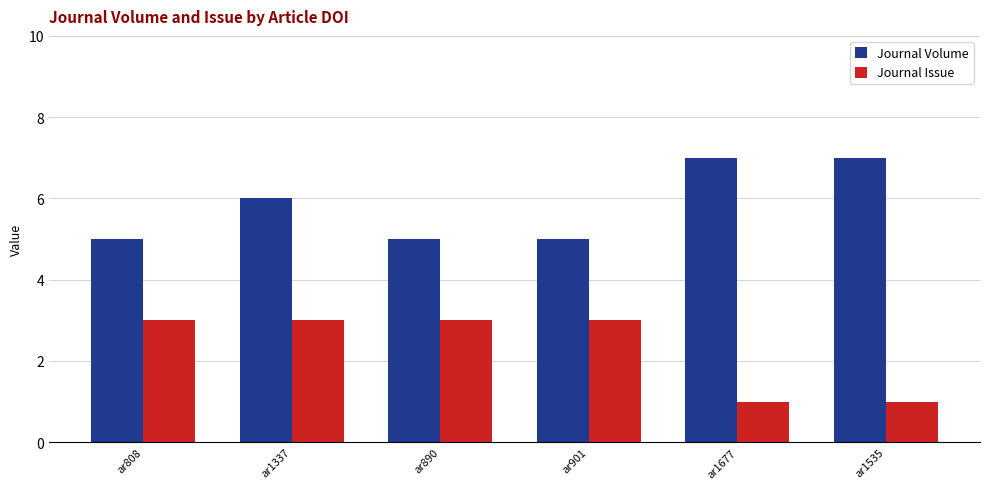

Is it true that Journal Volume equals 7 at ar1677?

True